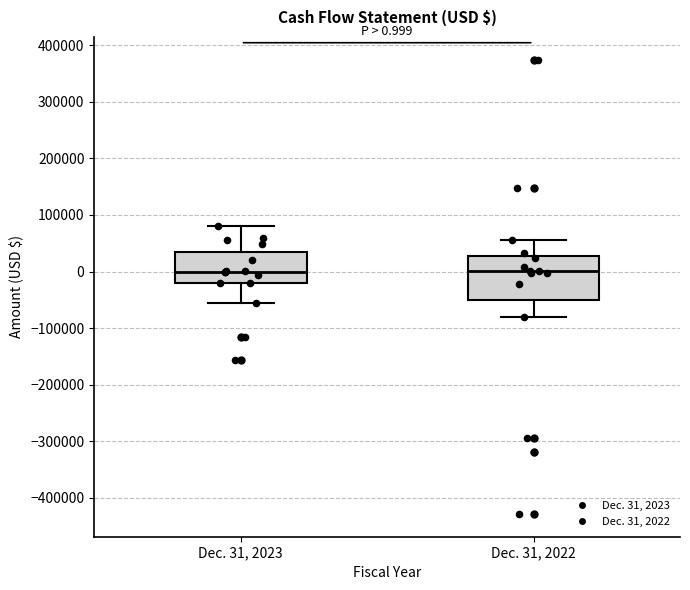

Which box is the tallest, from its lower edge to its upper edge?

Dec. 31, 2022